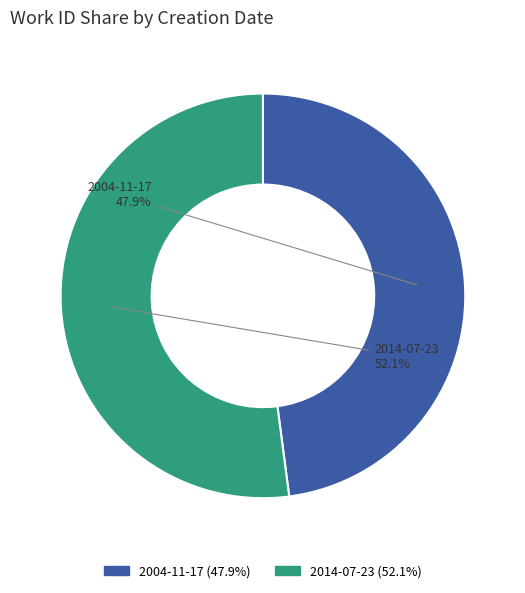

How many segments does this pie chart have?

2